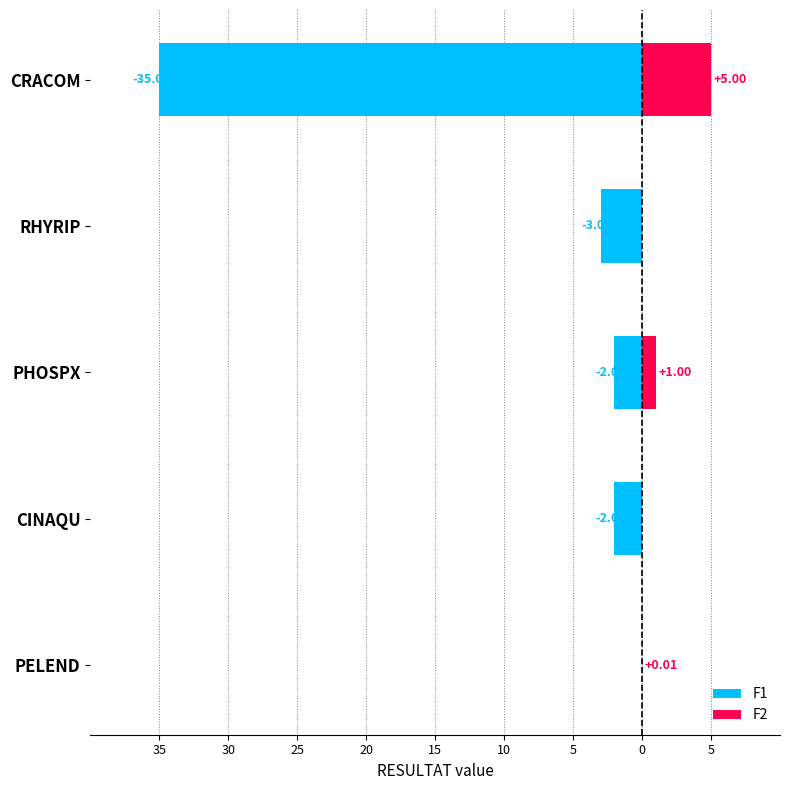

Is the value of F2 at CINAQU greater than the value of F1 at CINAQU?

Yes